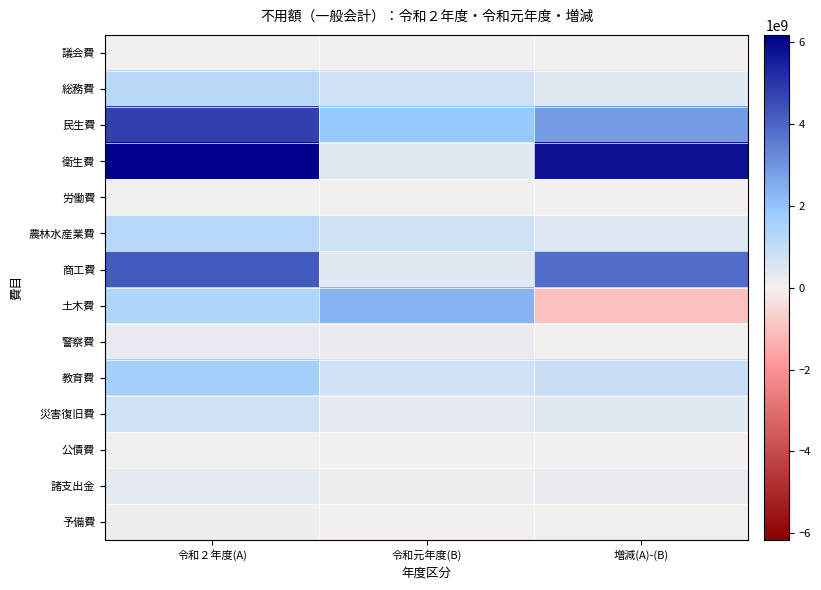

How many series are shown in this chart?

14